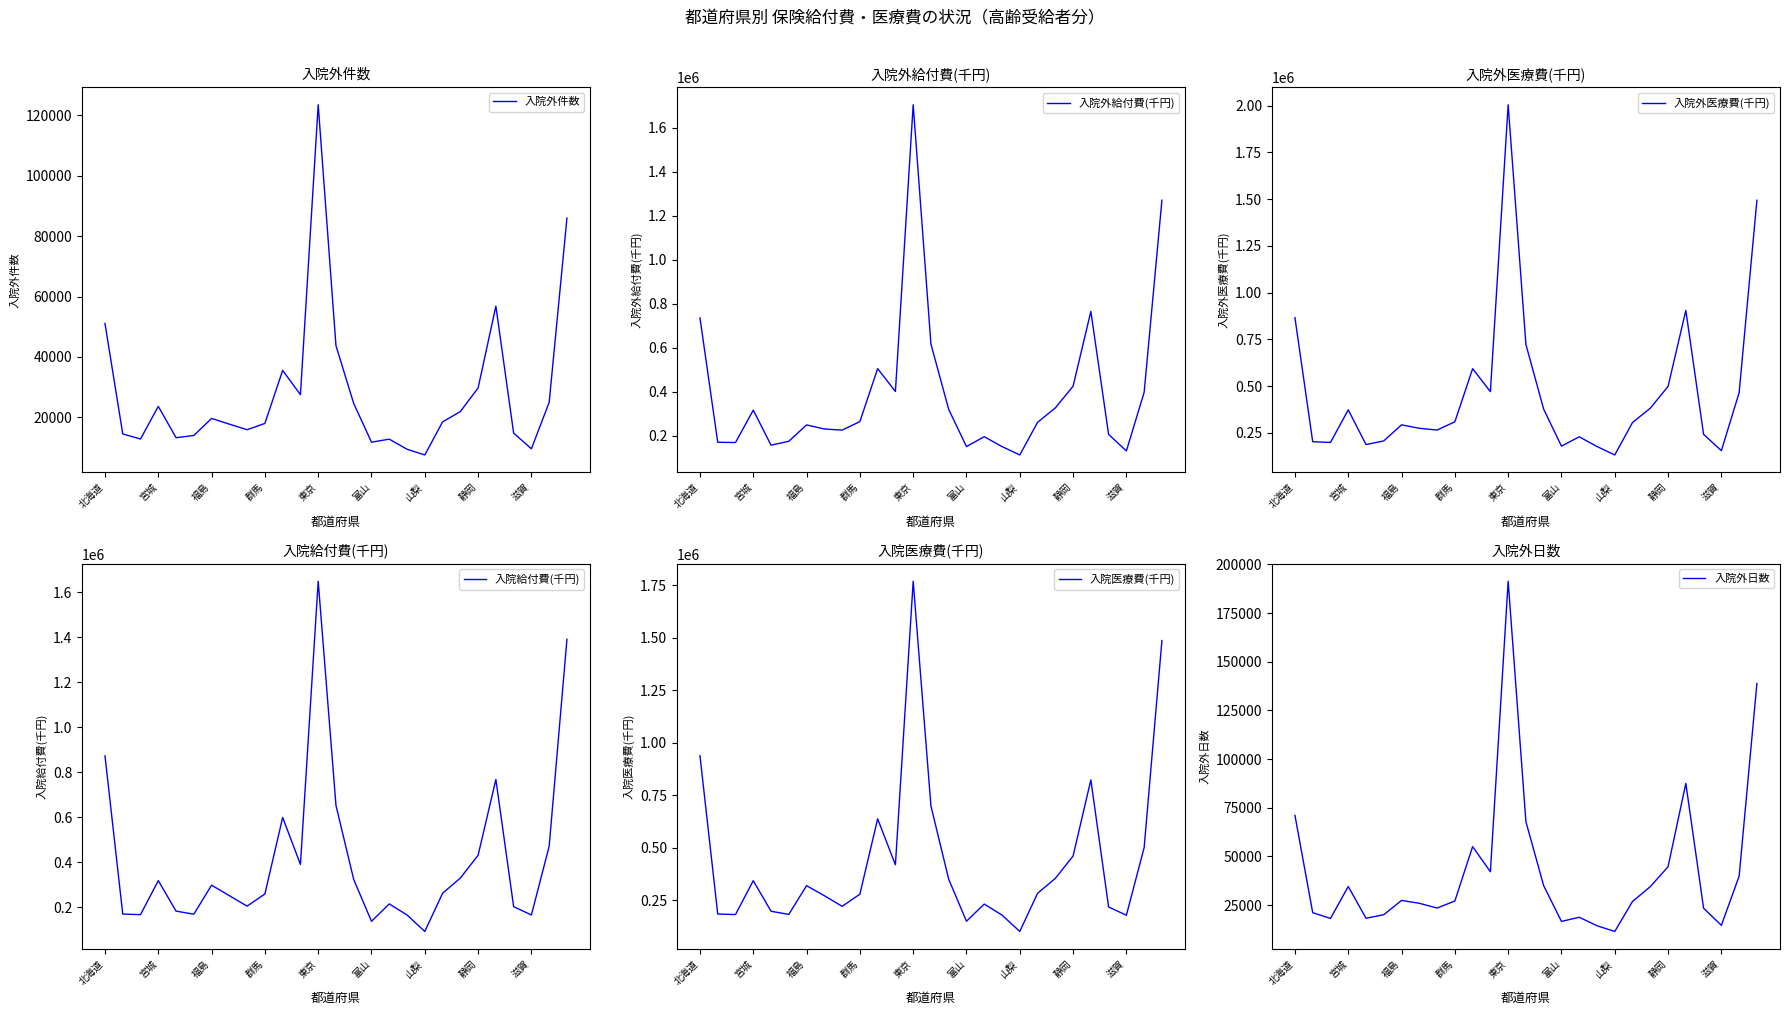

What is the lowest value of the 入院外医療費(千円) series?

131403.9